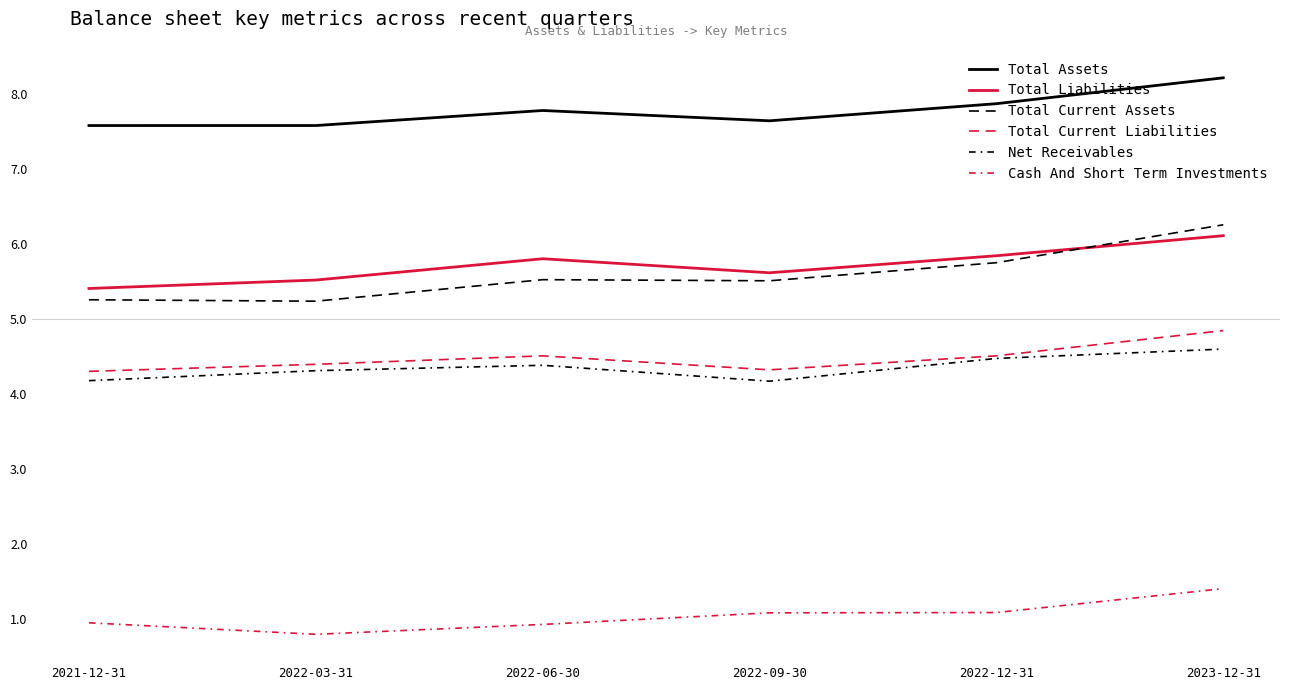

How many lines are shown in the chart?

6